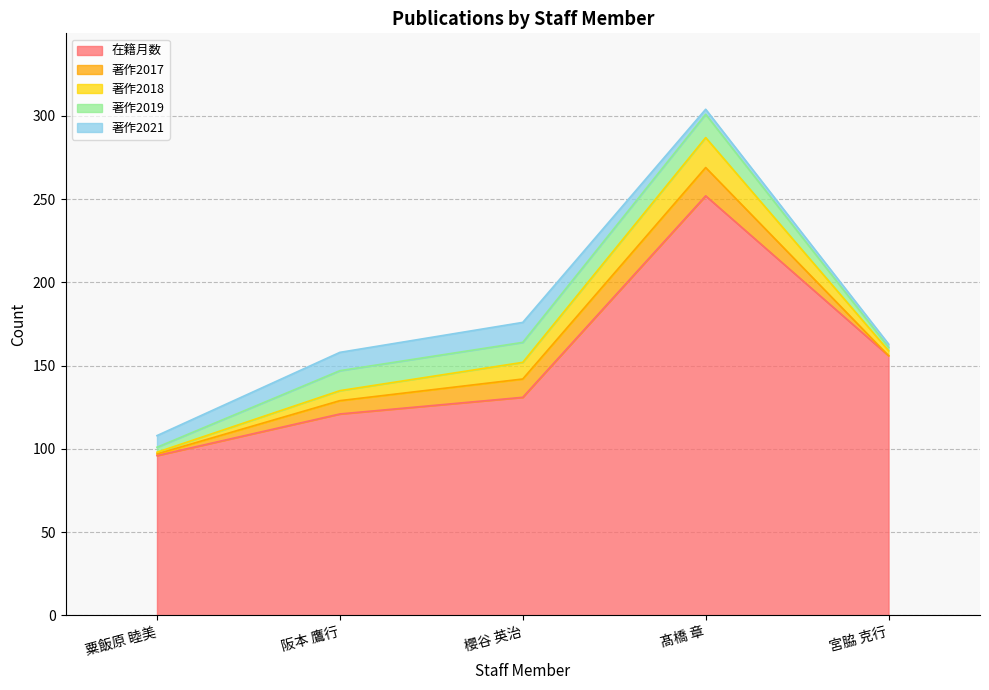

List the labels in order of 著作2018 value, largest first.

髙橋 章, 櫻谷 英治, 阪本 鷹行, 宮脇 克行, 粟飯原 睦美